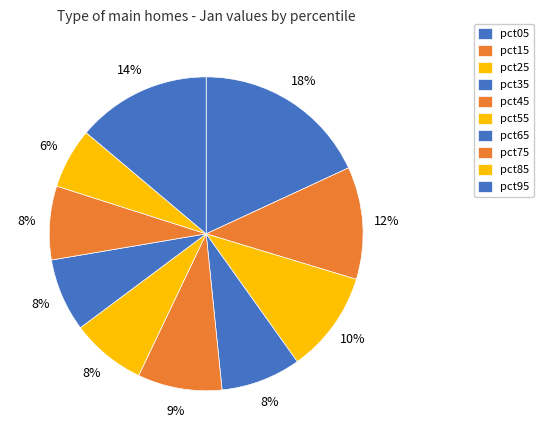

How many slices are in this pie chart?

10